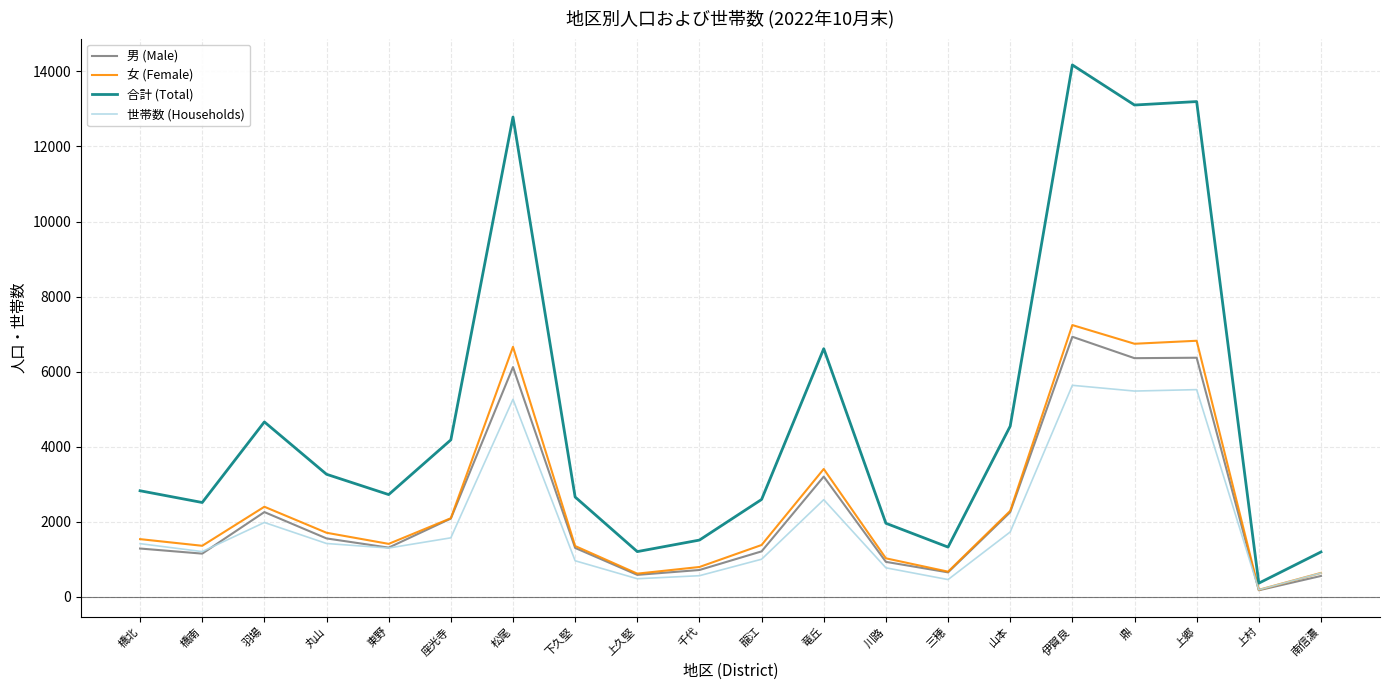

What position from the right is 上村?

2